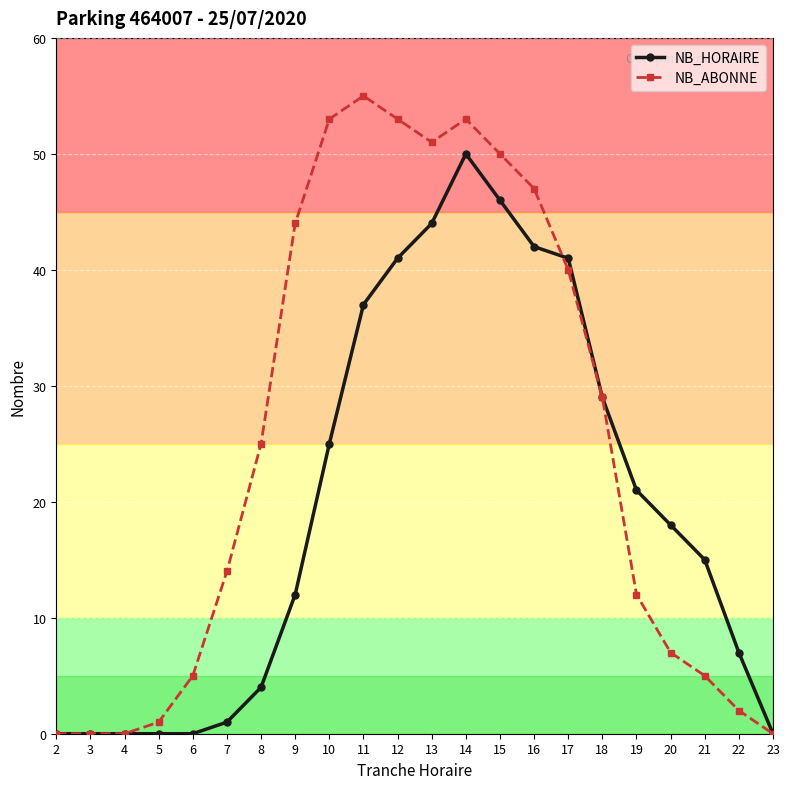

Is the value of NB_ABONNE at 21 greater than the value of NB_HORAIRE at 10?

No